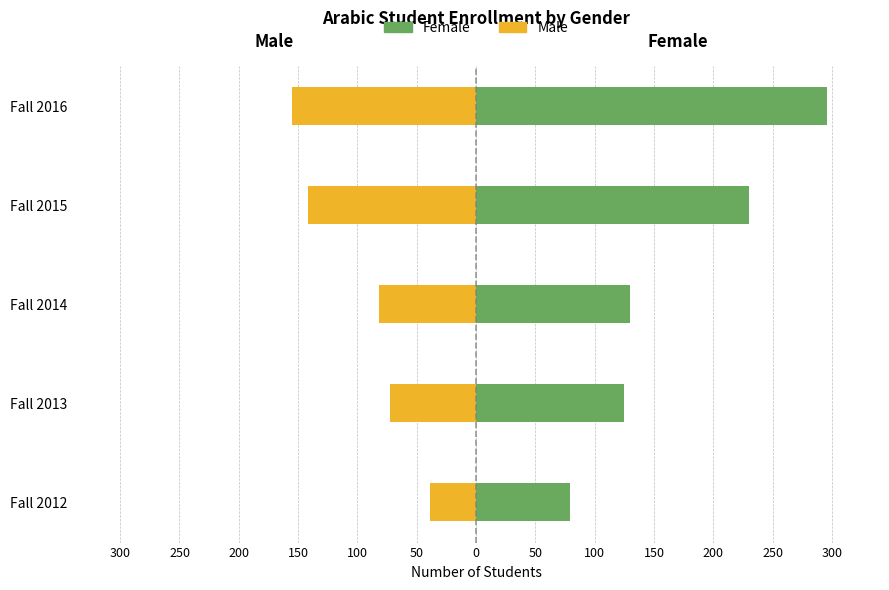

What value does the Male series have at Fall 2015, to the nearest 50?

-150